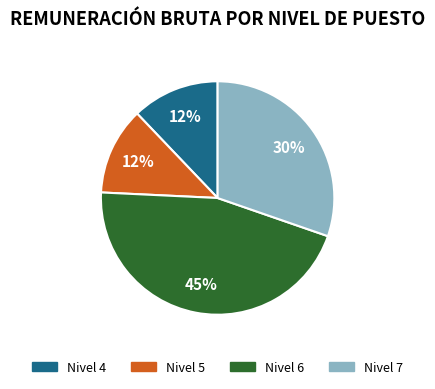

Approximately how many times larger is the value at Nivel 4 compared to Nivel 5?

1.0